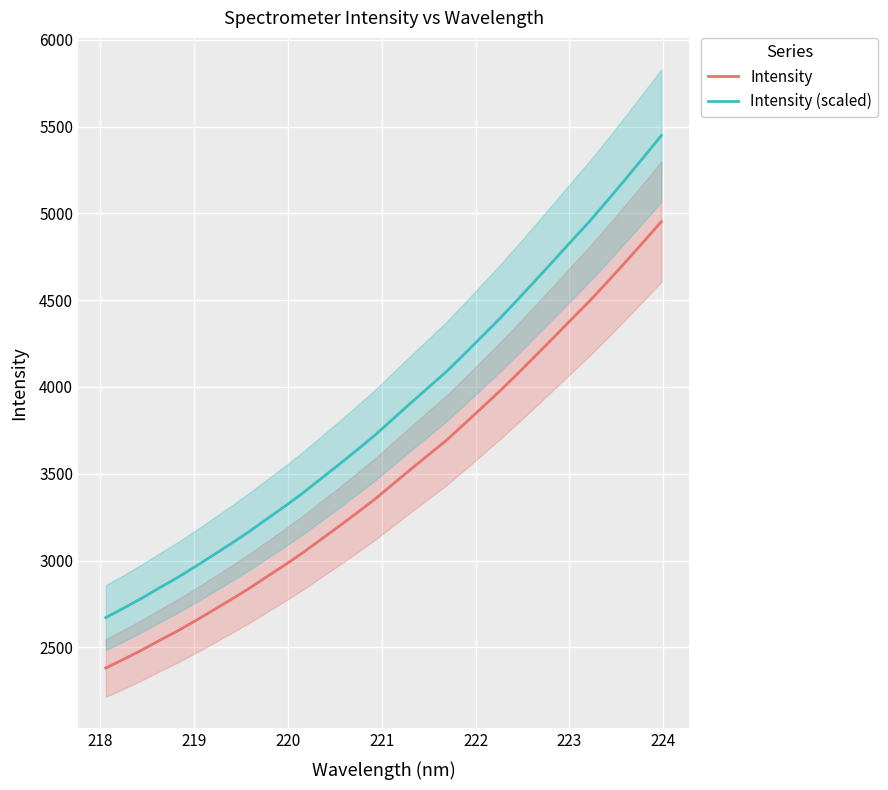

True or false: Intensity and Intensity (scaled) cross at least once.

False